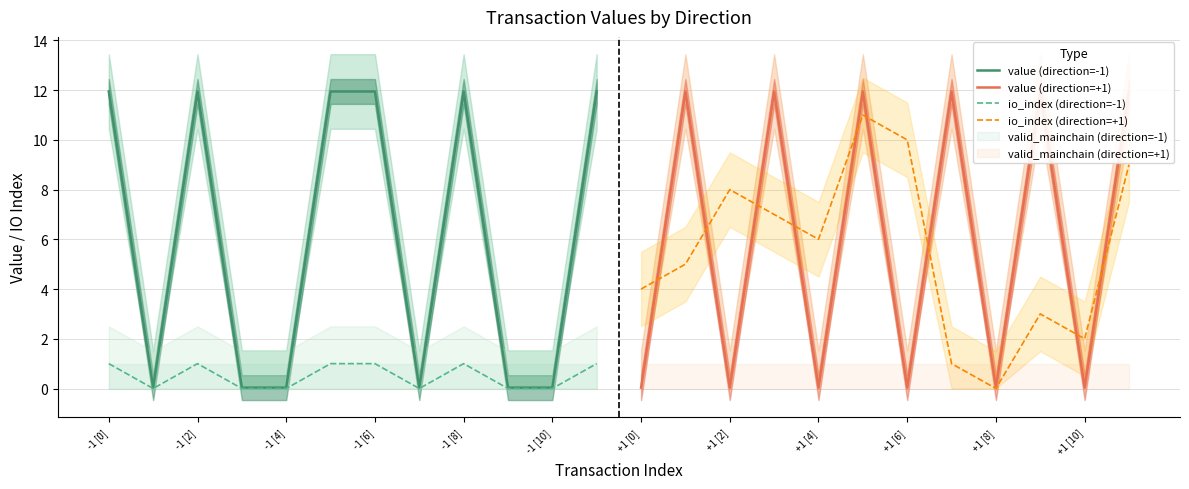

What is the highest value of the value (direction=-1) series?

11.9